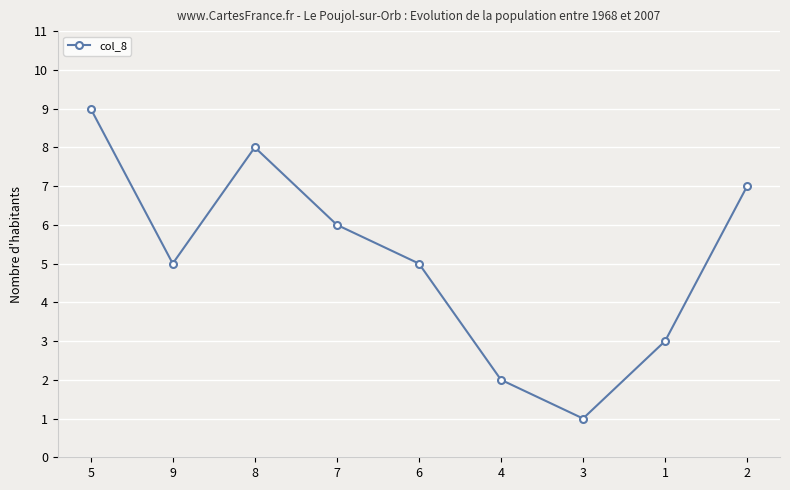

Reading right to left, extract all data points from this chart.

7	3	1	2	5	6	8	5	9